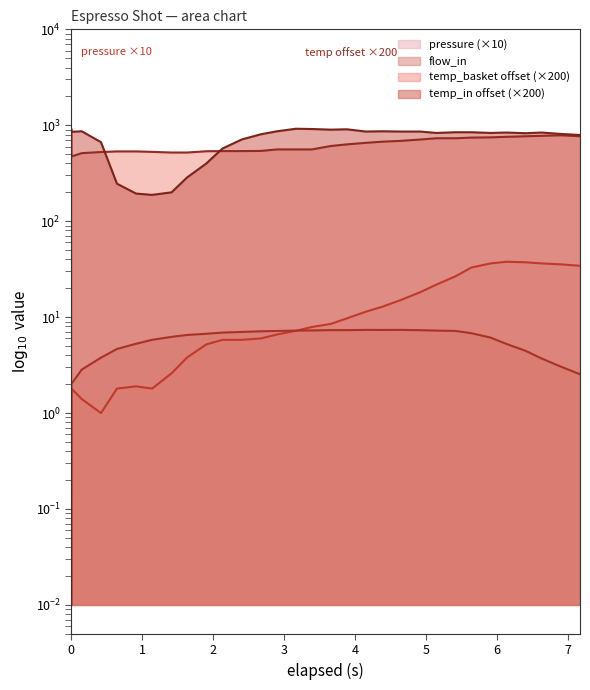

At how many categories does at least one series exceed 587?

24